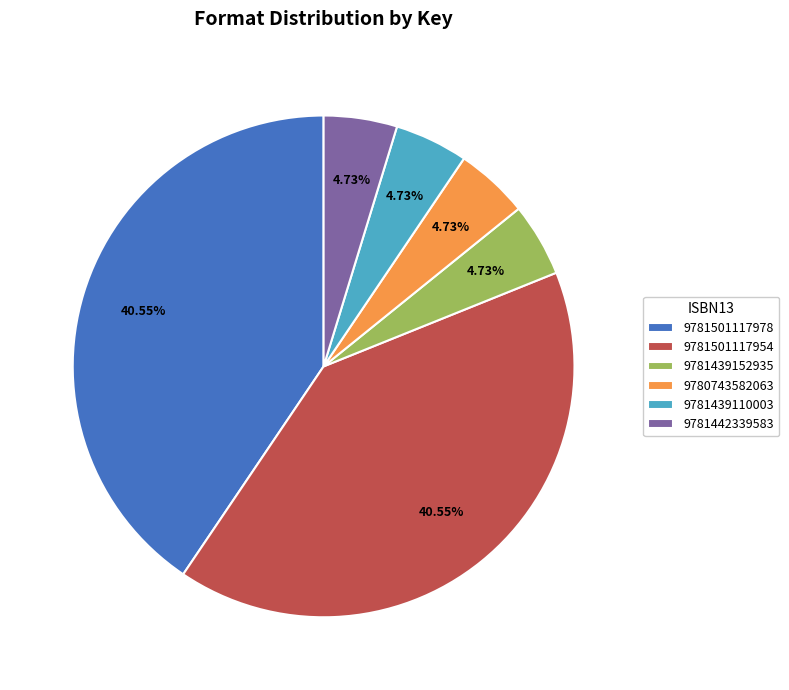

How much of the chart is everything except 9781442339583?

95.3%